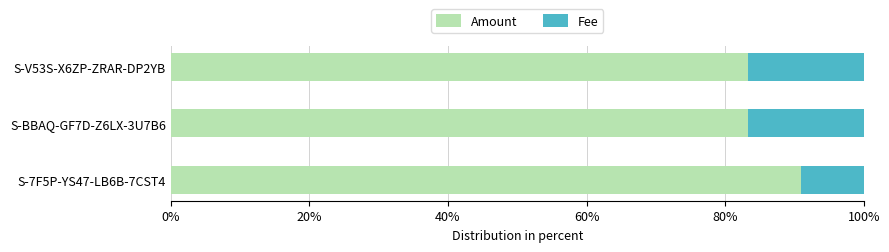

At which label does Amount reach its peak?

S-7F5P-YS47-LB6B-7CST4